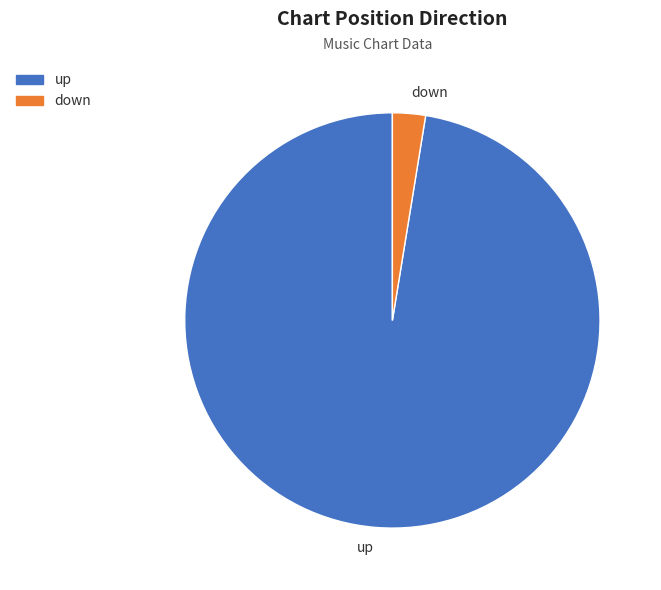

How many slices are in this pie chart?

2